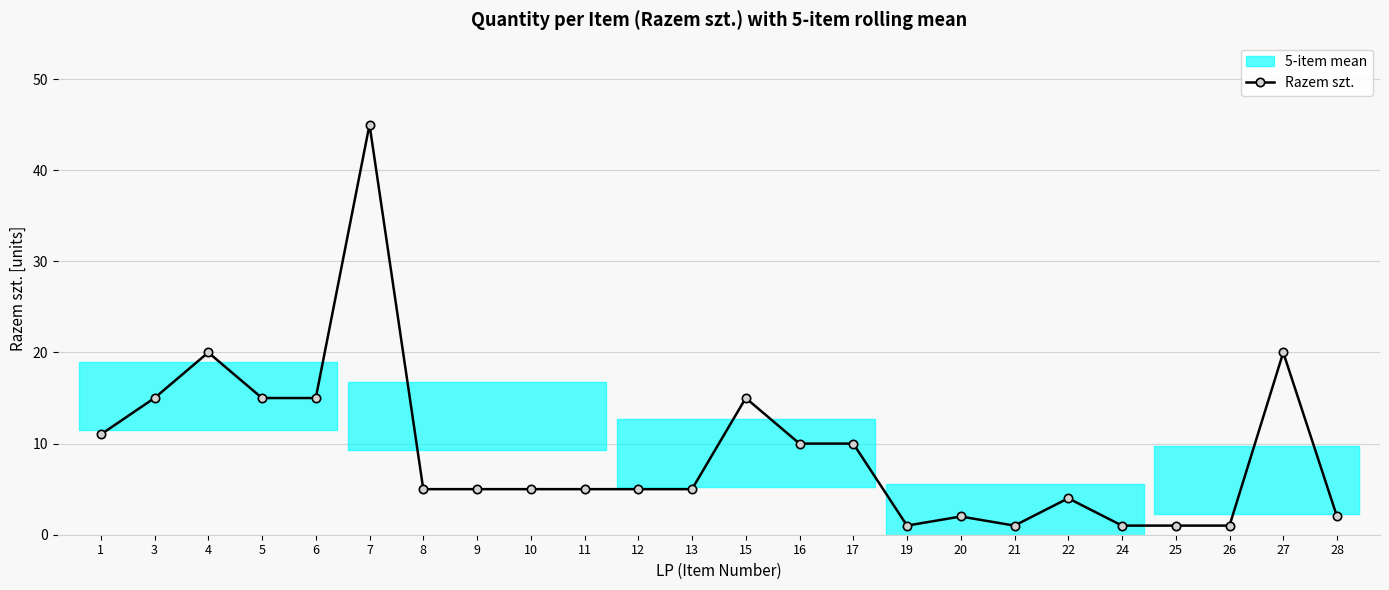

What is the value of the 3rd point from the left?

20